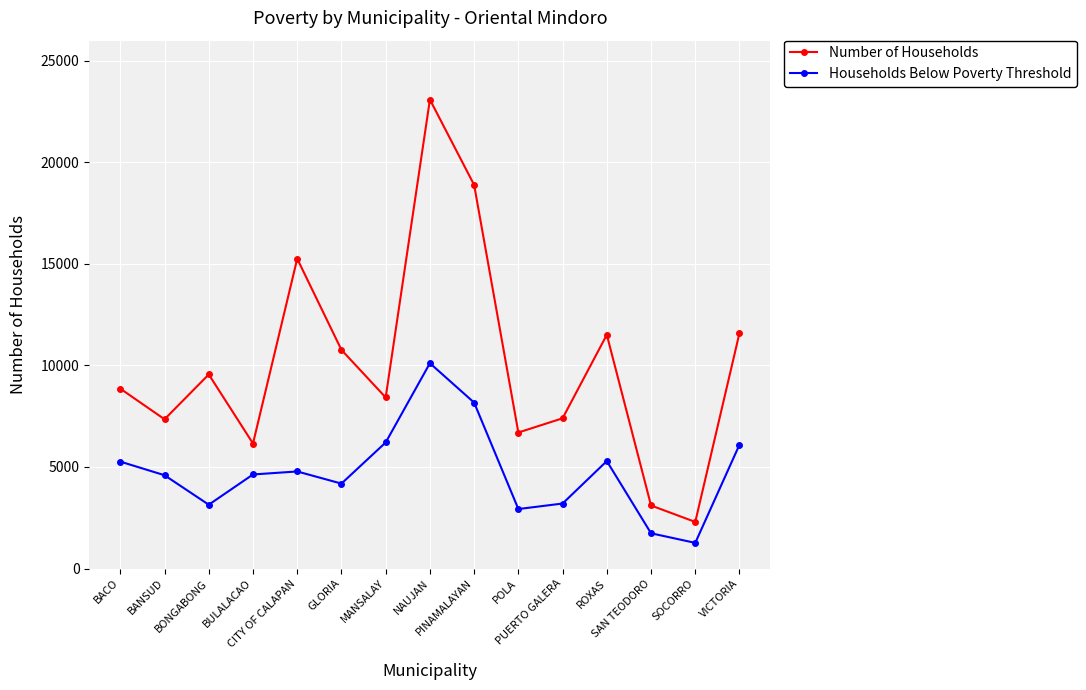

At which category does the chart reach its minimum across all series?

SOCORRO